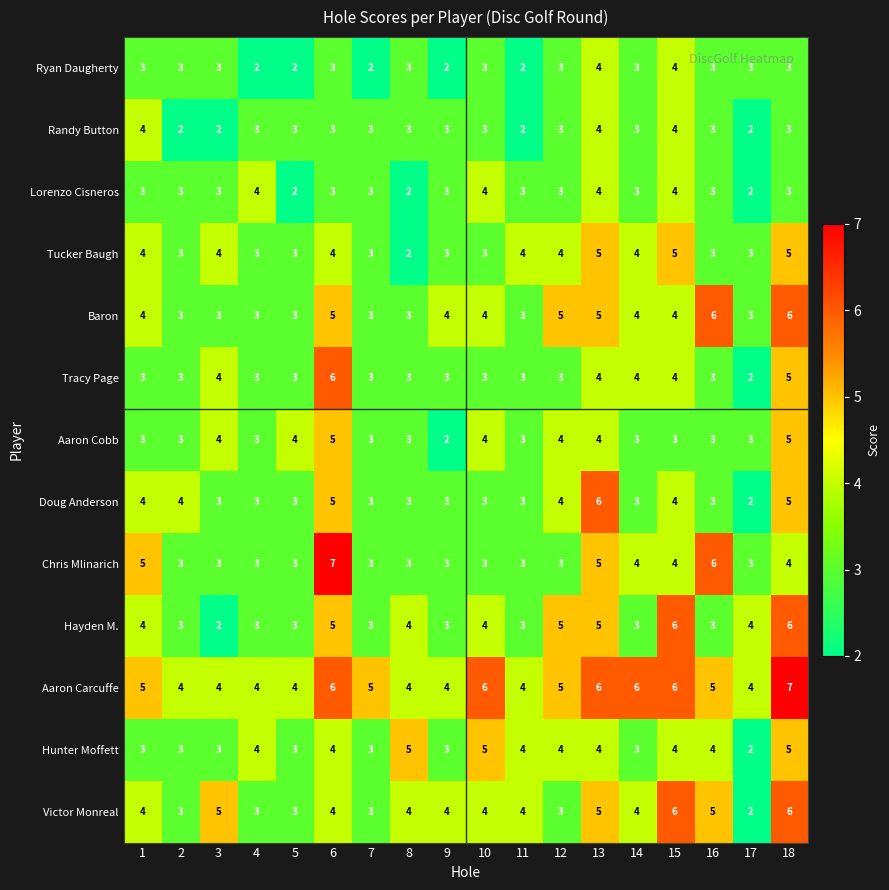

What is the average value of the Victor Monreal series?

4